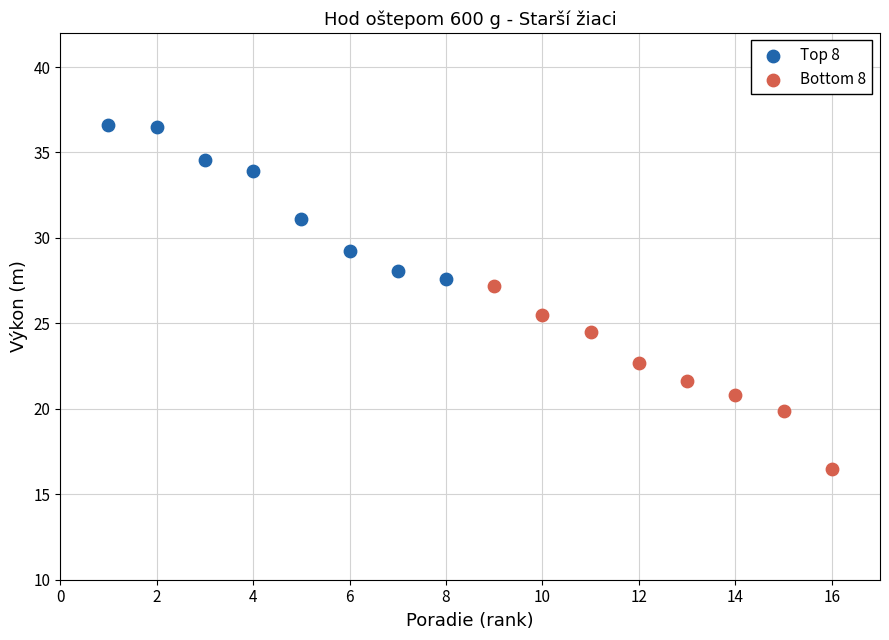

Which series contains the lowest Y value?

Bottom 8